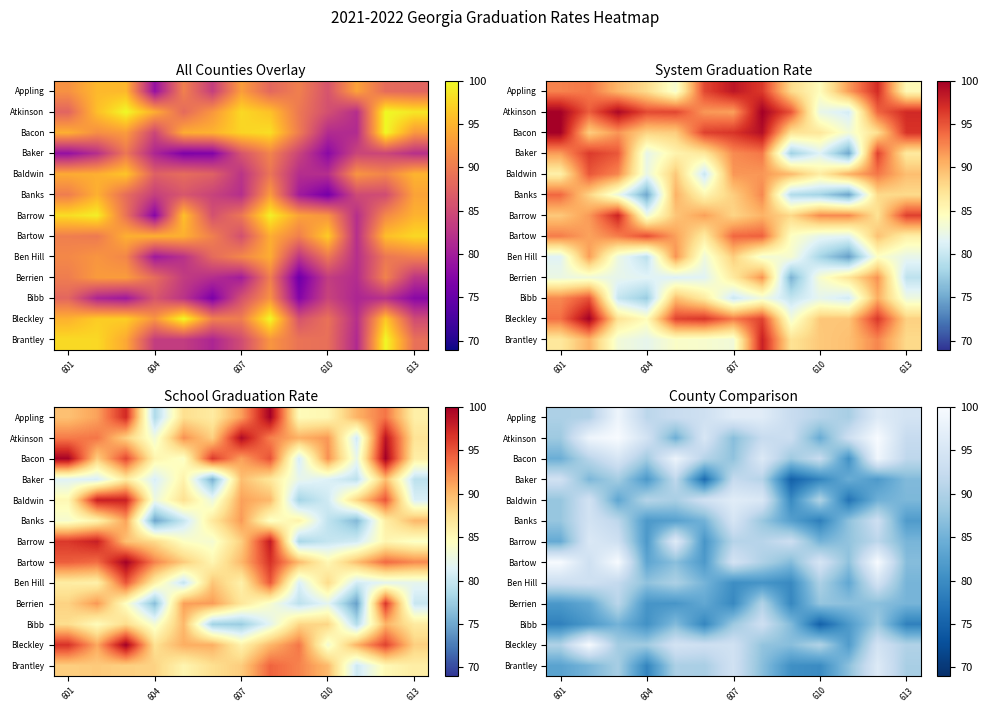

What is the difference between the maximum and minimum values in the Bacon series?

18.2